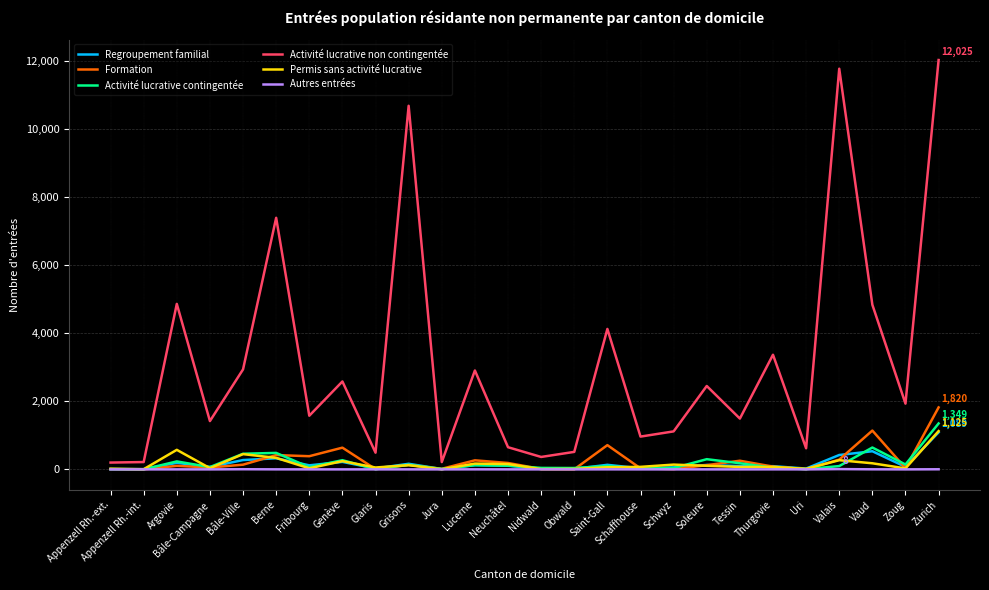

What is the difference between the highest and lowest values at Appenzell Rh.-ext.?

200